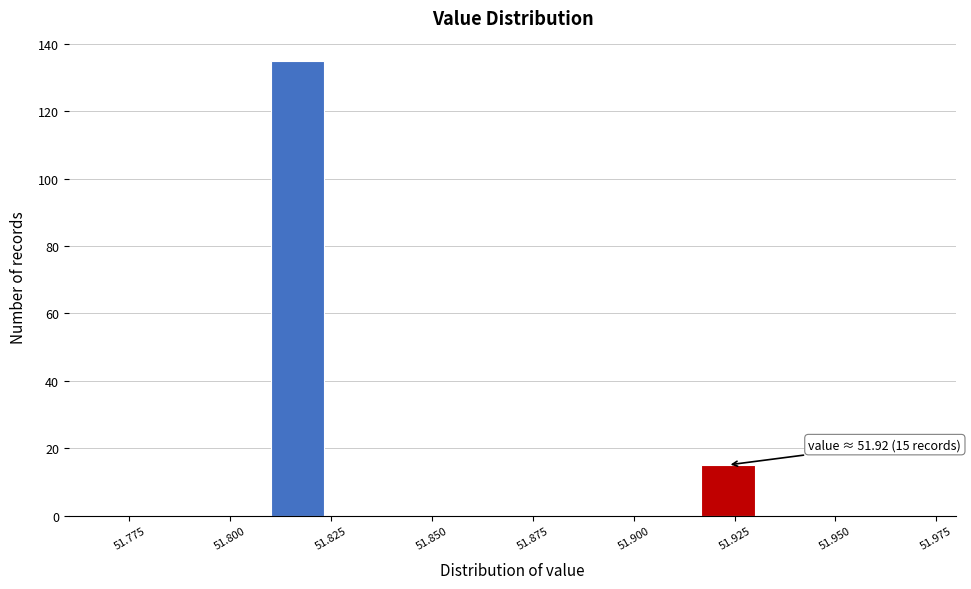

Read against the x-axis, roughly where is the centre of the tallest bar?

51.815